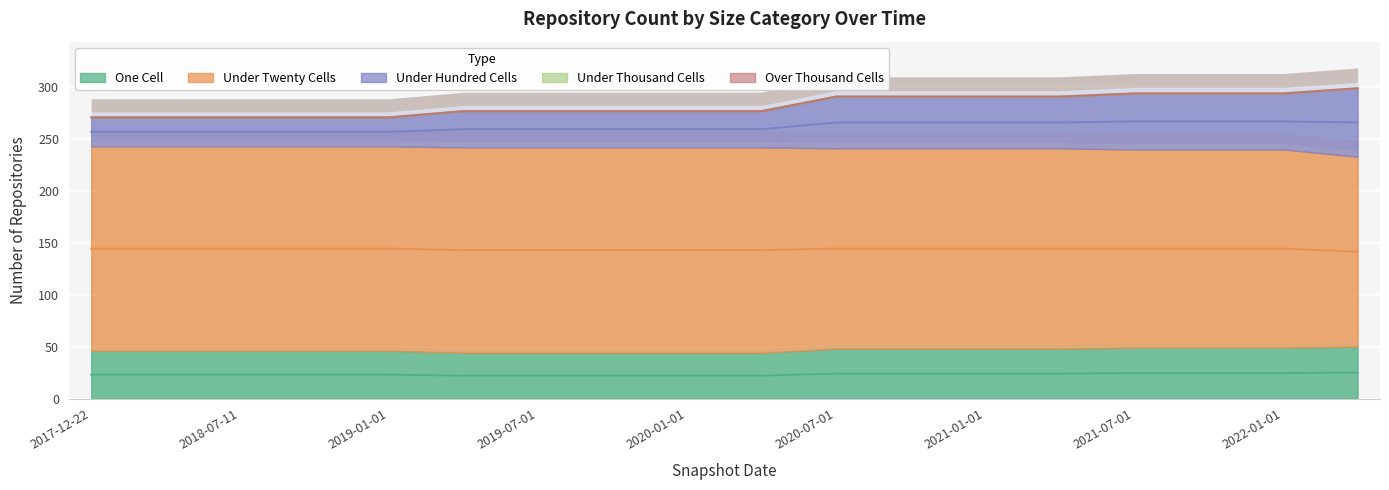

Rank the series by their maximum value, from lowest to highest.

under_thousand_cells, over_thousand_cells, one_cell, under_hundred_cells, under_twenty_cells